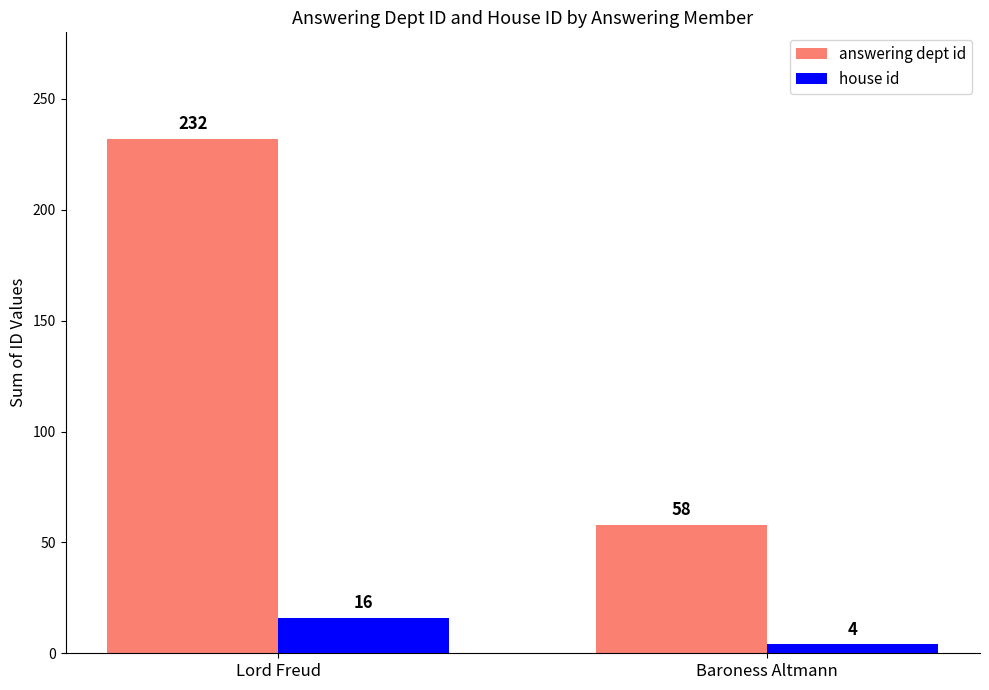

What is the difference between the maximum and minimum values in the answering dept id series?

174